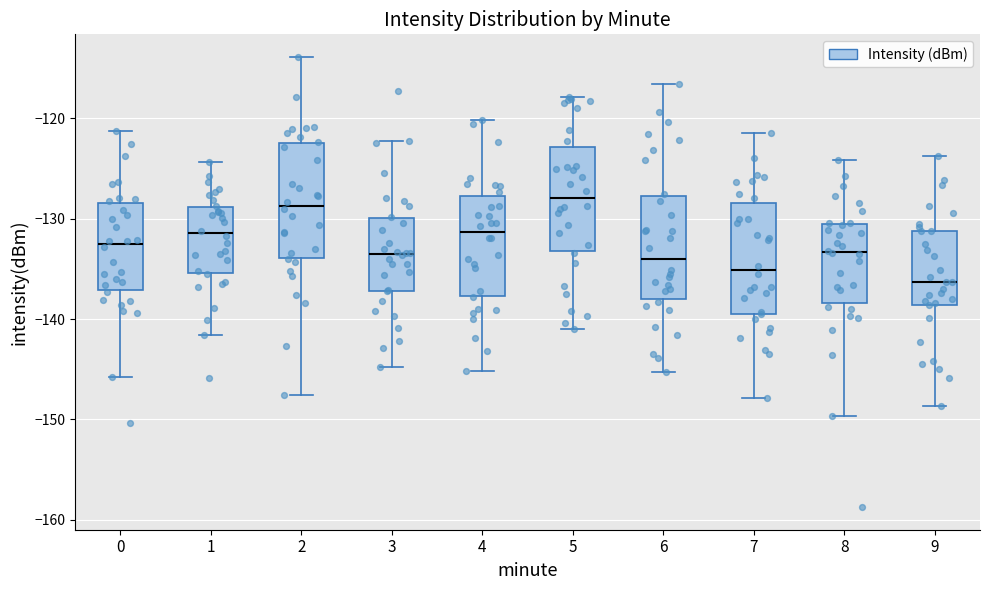

Reading left to right, transcribe this box plot: for each box, give where its median line is, the range the box spans, and where its two whiskers end, as read against the y-axis. The values are not printed on the chart, so give them approximately, as read against the axis.

0: median -133, box -137 to -128, whiskers -146 to -121
1: median -131, box -135 to -129, whiskers -142 to -124
2: median -129, box -134 to -122, whiskers -148 to -114
3: median -134, box -137 to -130, whiskers -145 to -122
4: median -131, box -138 to -128, whiskers -145 to -120
5: median -128, box -133 to -123, whiskers -141 to -118
6: median -134, box -138 to -128, whiskers -145 to -117
7: median -135, box -139 to -128, whiskers -148 to -121
8: median -133, box -138 to -131, whiskers -150 to -124
9: median -136, box -139 to -131, whiskers -149 to -124